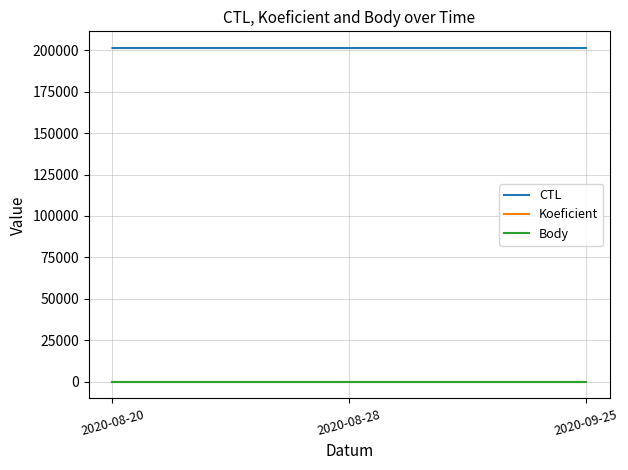

Count the CTL values in the range 201329 to 201338.

3